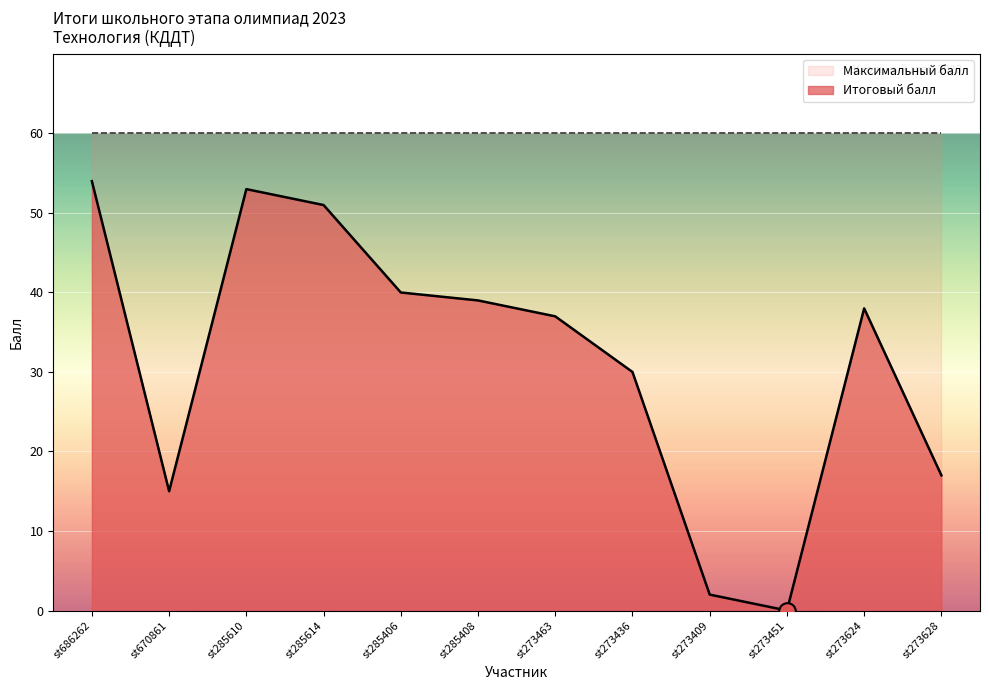

True or false: the data shows 15 at st670861.

True